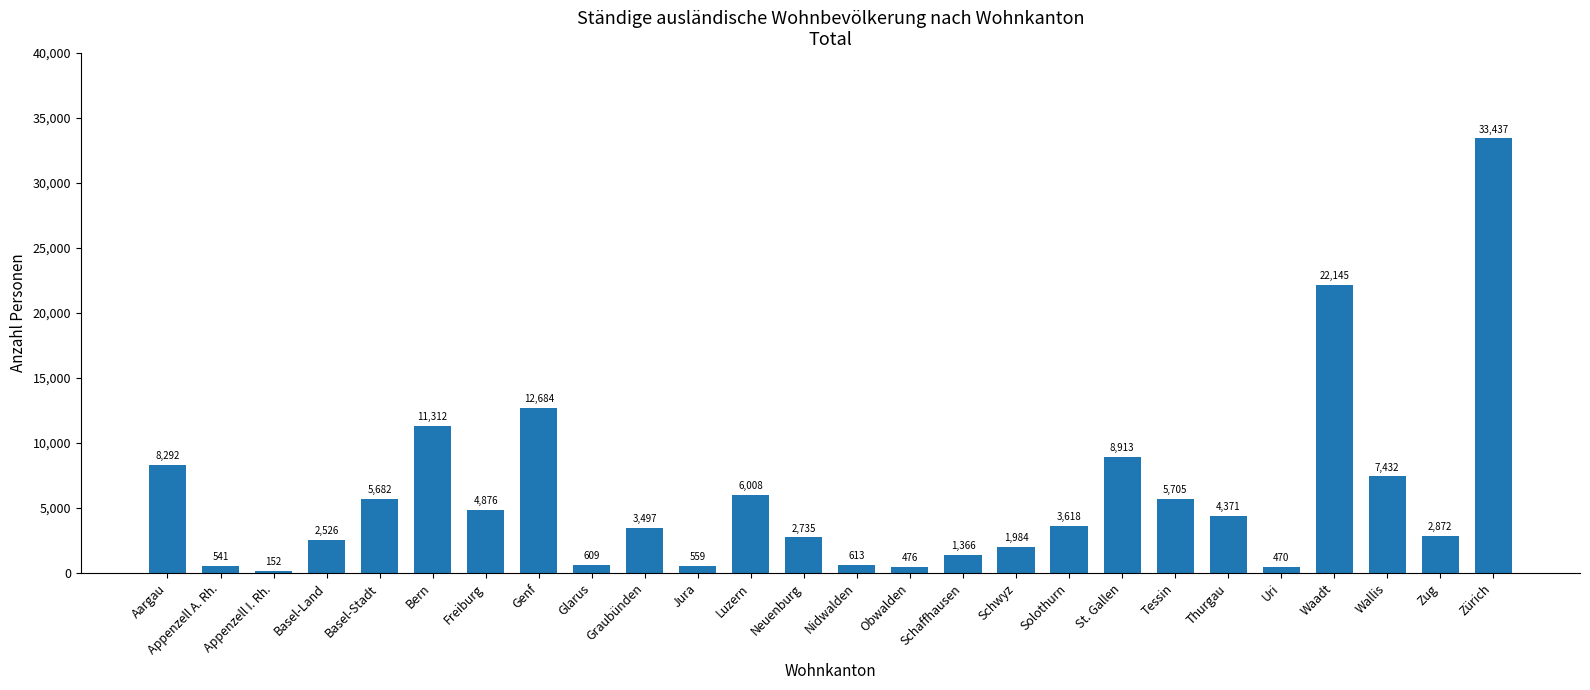

How many values are below 3618?

13